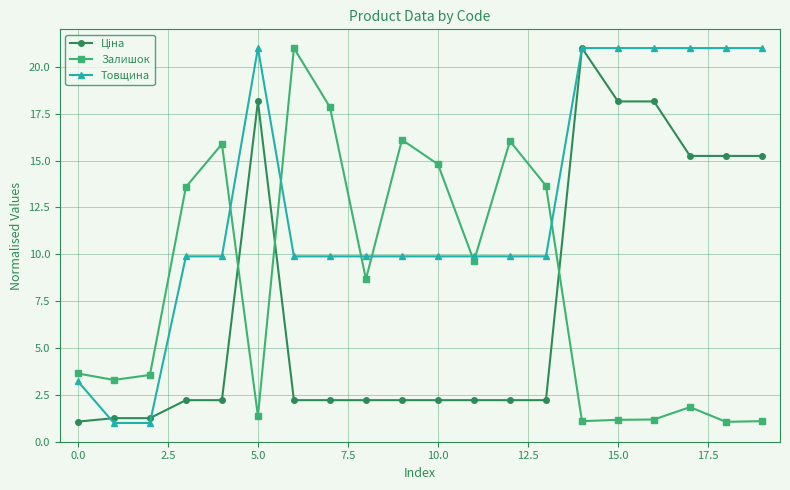

What is the smallest value displayed?

1.0